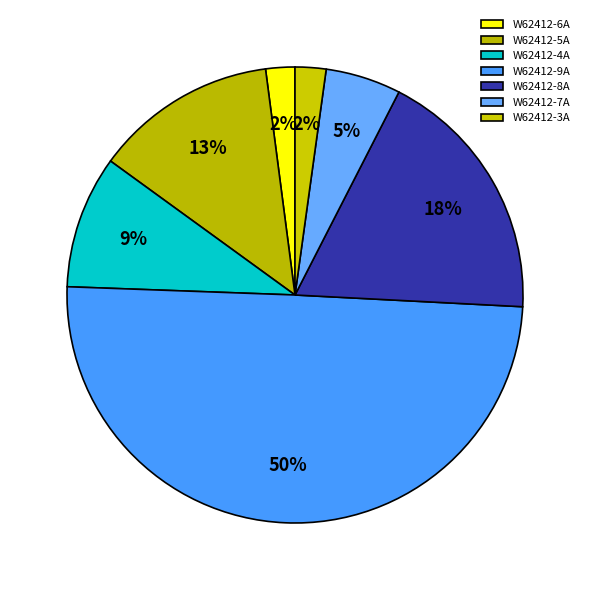

Do W62412-6A and W62412-4A together represent more than half of the pie?

No